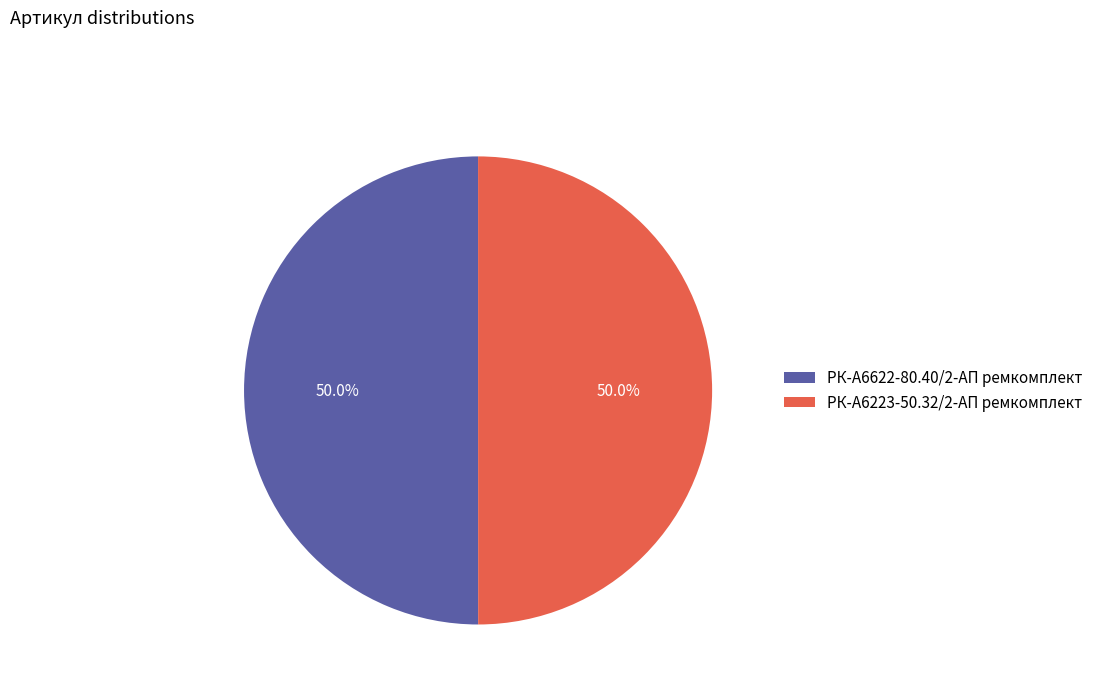

How much of the chart is everything except РК-А6622-80.40/2-АП ремкомплект?

50.0%